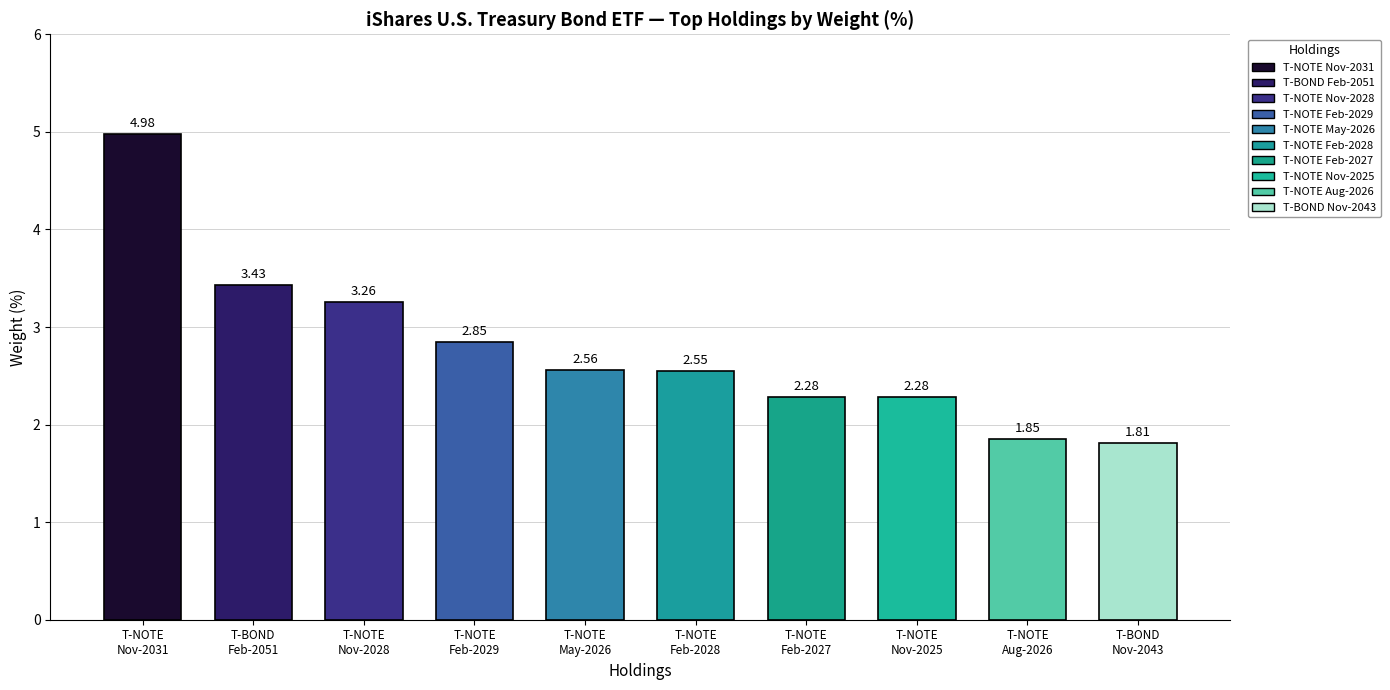

What is the difference between the maximum and minimum values?

3.2